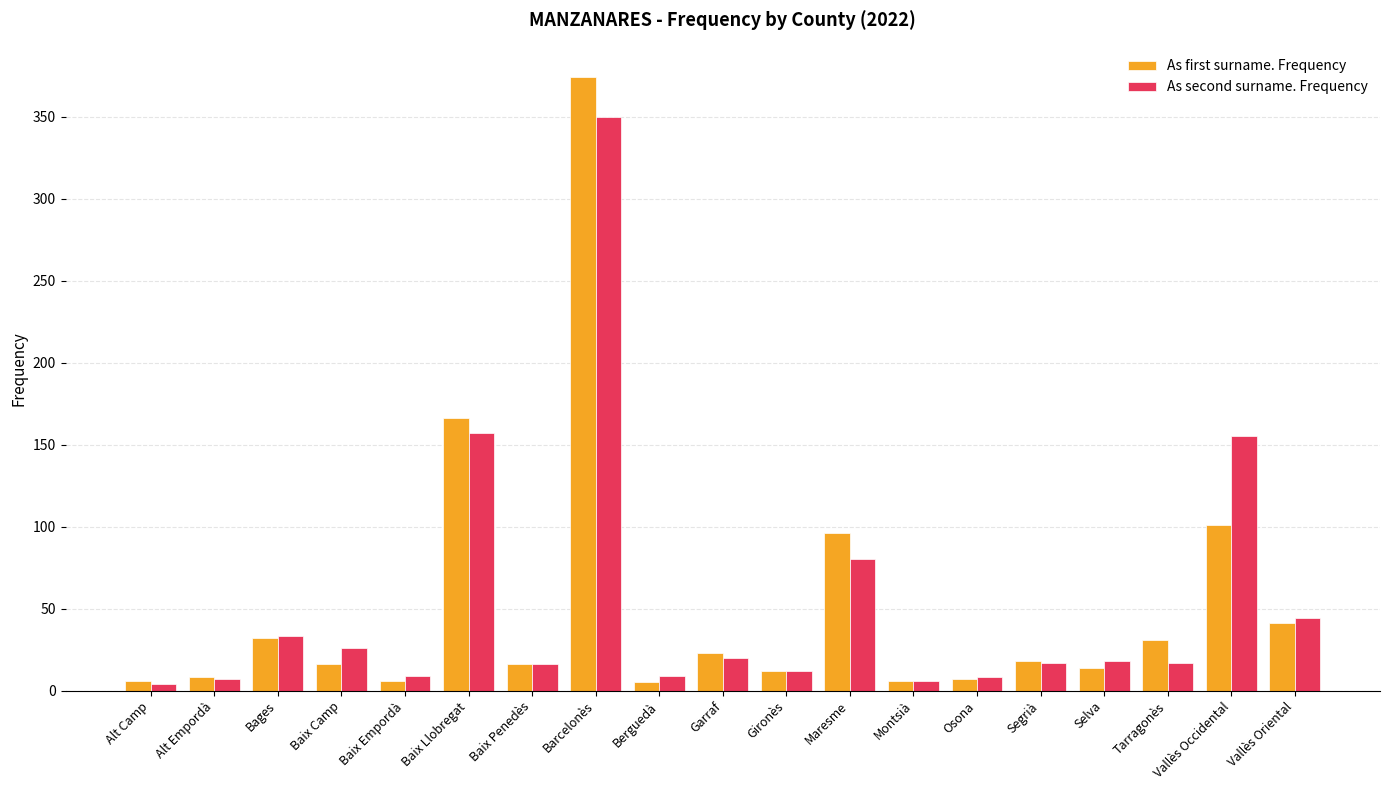

The As first surname. Frequency series shows 583 at Barcelonès. True or false?

False